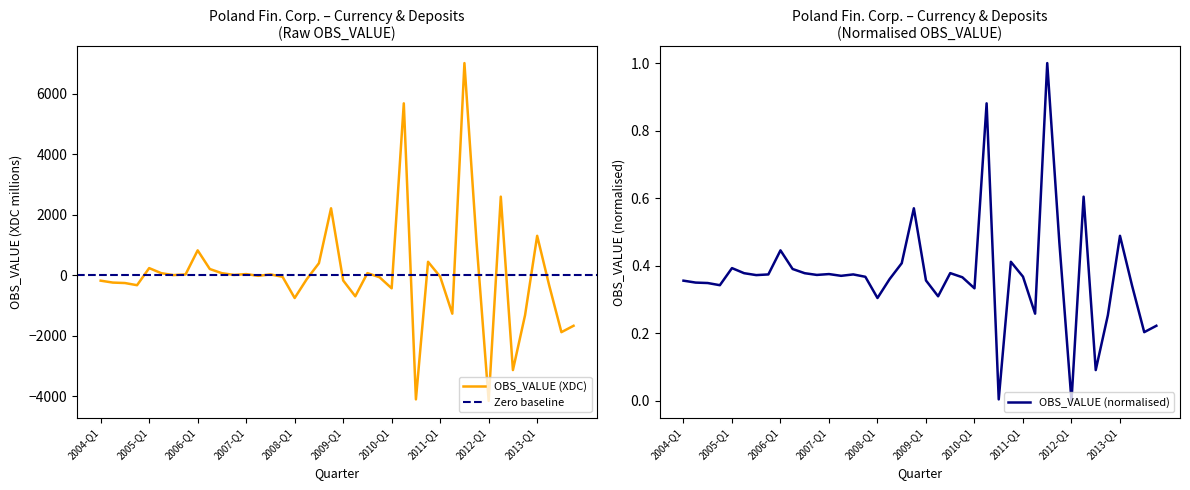

What is the label of the 39th point from the right?

2004-Q2